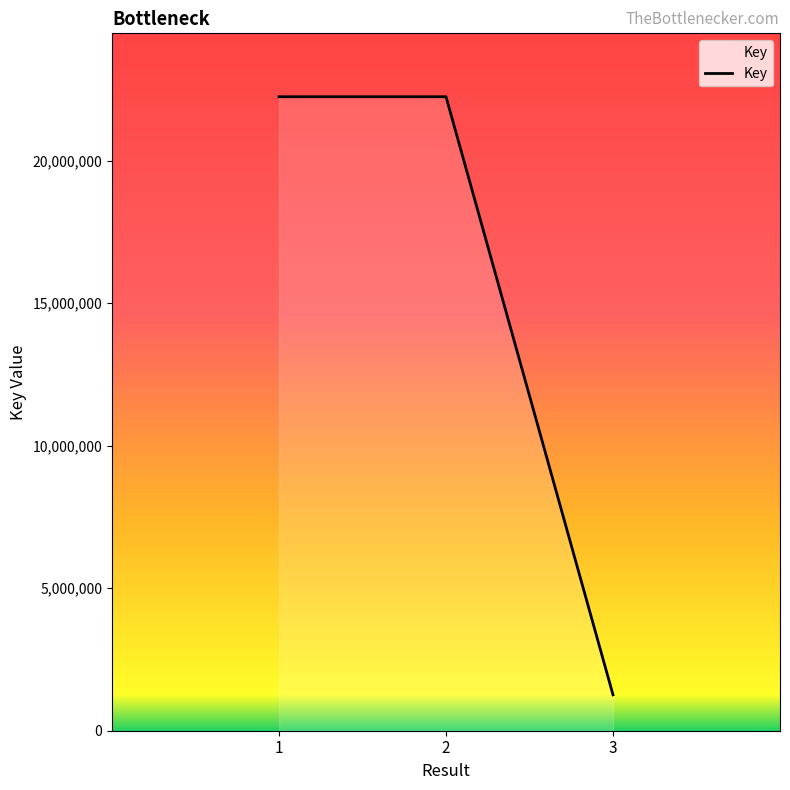

The value at 2 is 22245082. True or false?

True